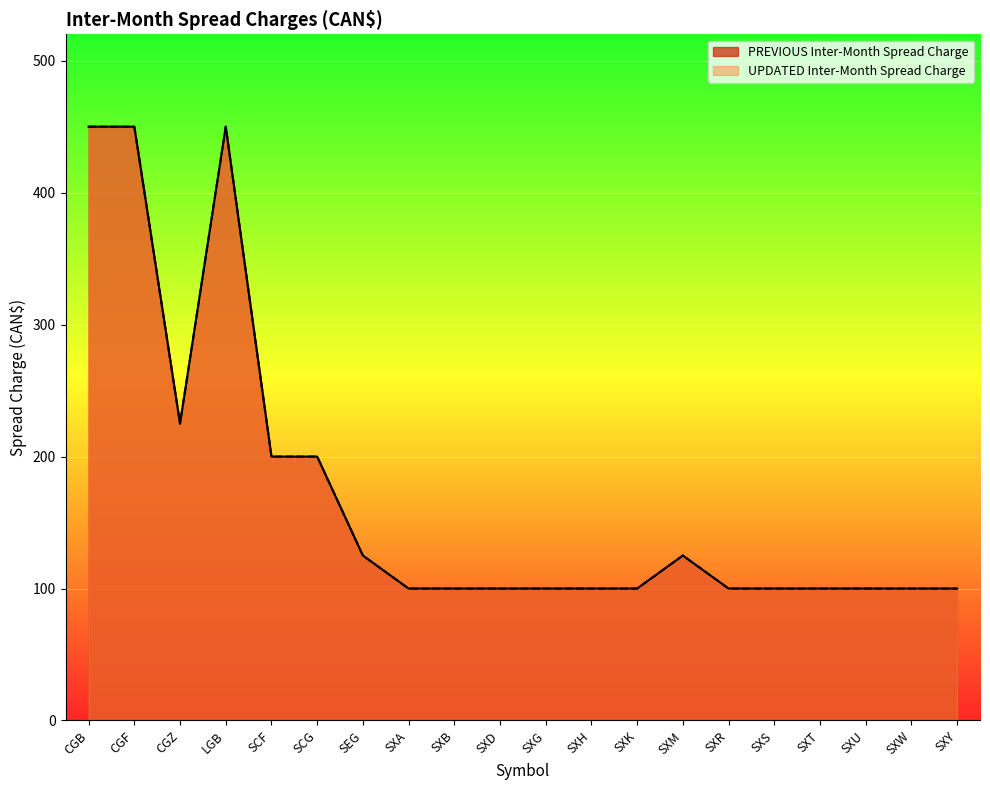

What position from the right is SXT?

4